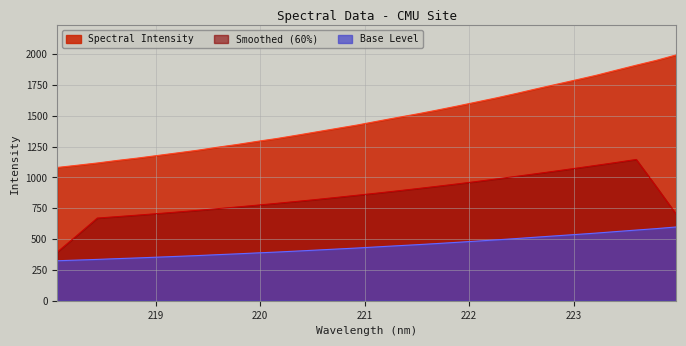

At which label does the data first exceed 1455?

221.1174